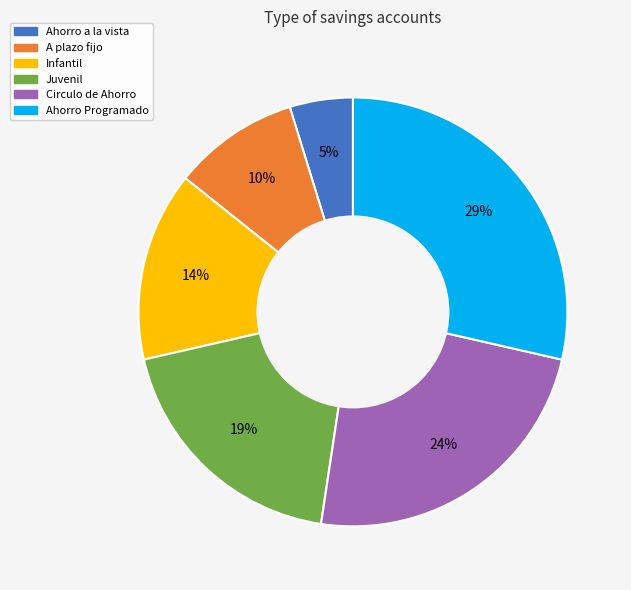

Which category has the smallest portion of the pie?

Ahorro a la vista